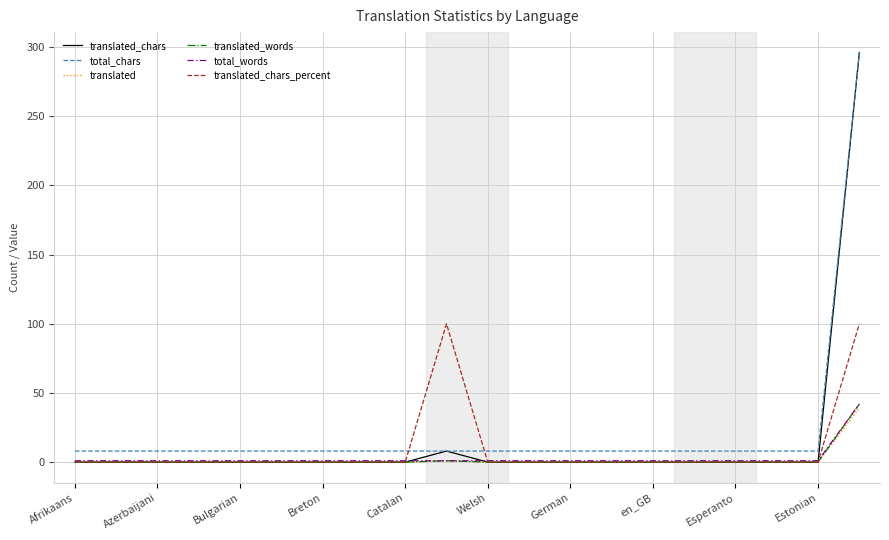

What is the difference between the maximum and minimum values in the translated series?

39